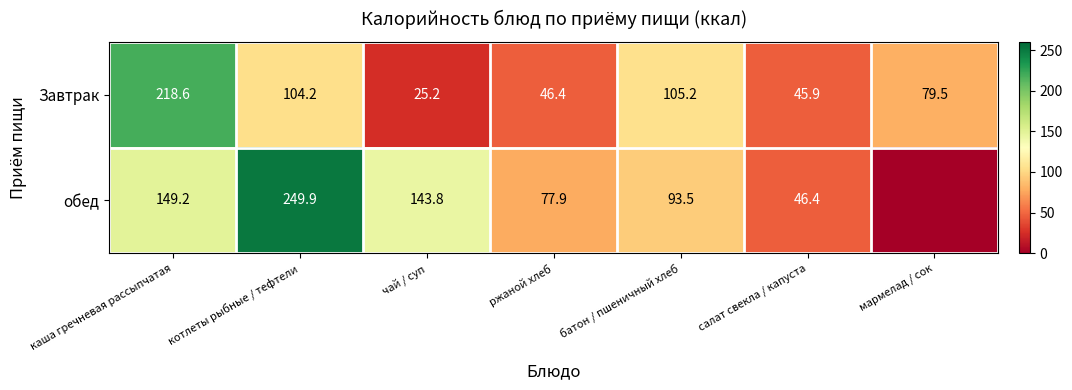

What is the difference between the highest and lowest values at чай / суп?

118.6